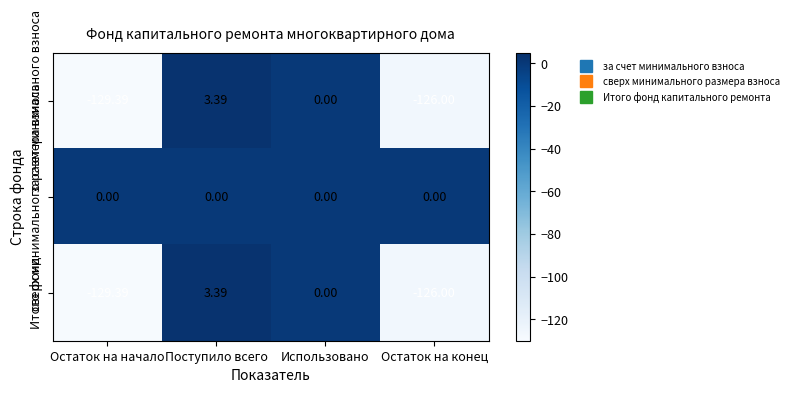

List the labels in order of за счет минимального взноса value, smallest first.

Остаток на начало, Остаток на конец, Использовано, Поступило всего